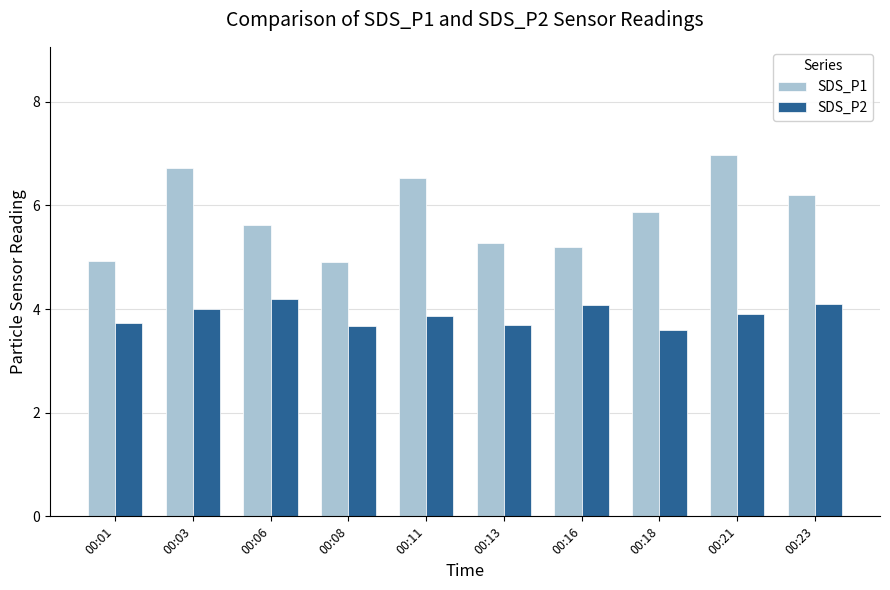

Which series has the largest total across all categories?

SDS_P1